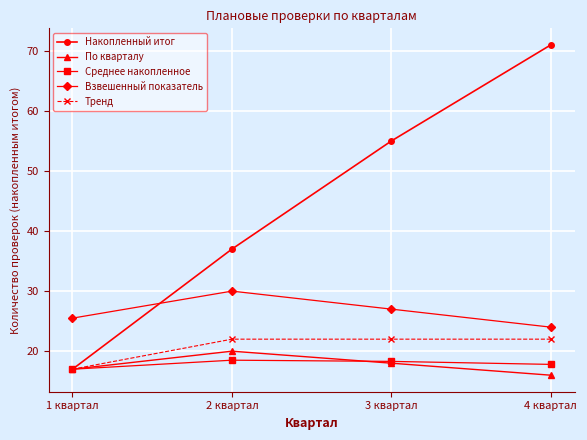

True or false: Взвешенный показатель and Среднее накопленное intersect in this chart.

False